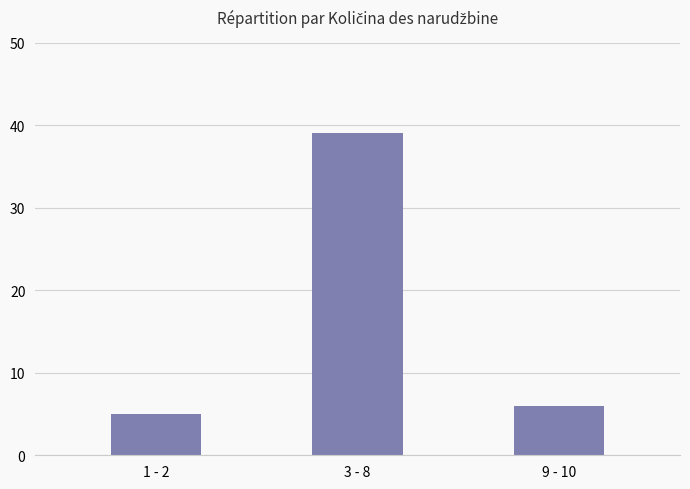

What is the ratio of the value at 1 - 2 to the value at 3 - 8?

0.1